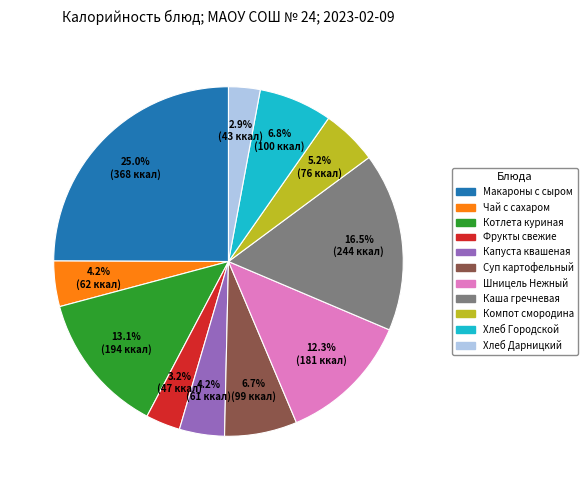

Does any single category account for the majority?

No